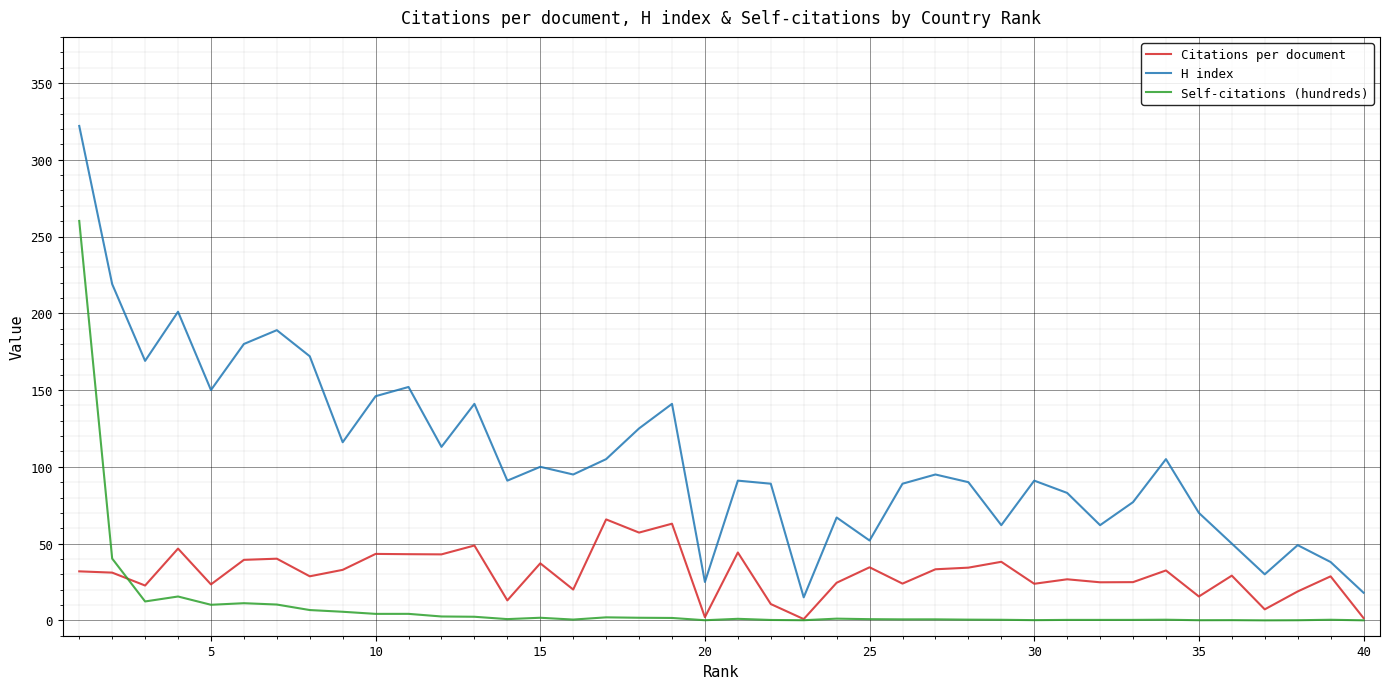

Which series has the largest range (max minus min)?

H index